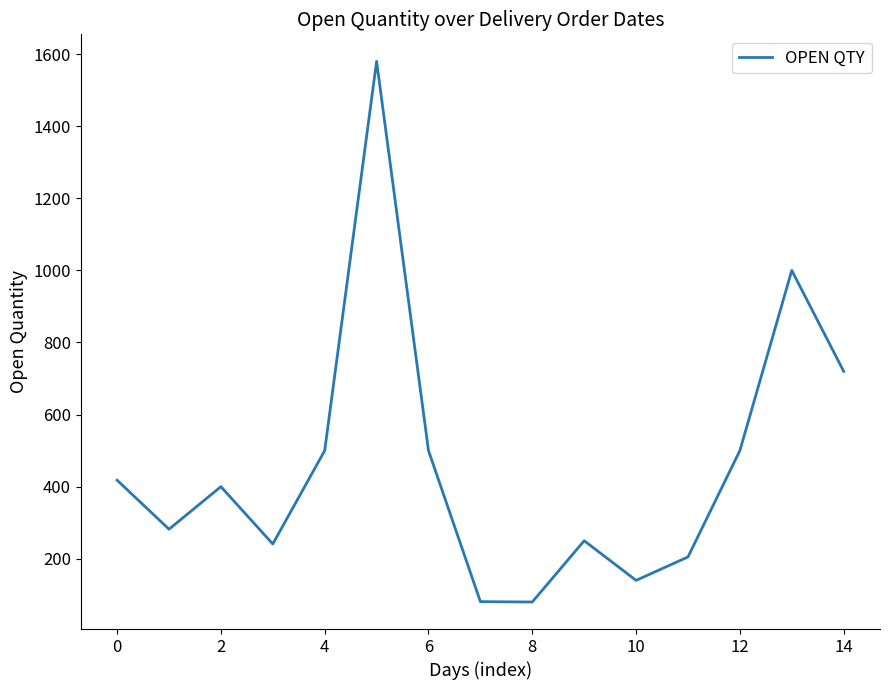

What is the maximum value shown in the chart?

1580